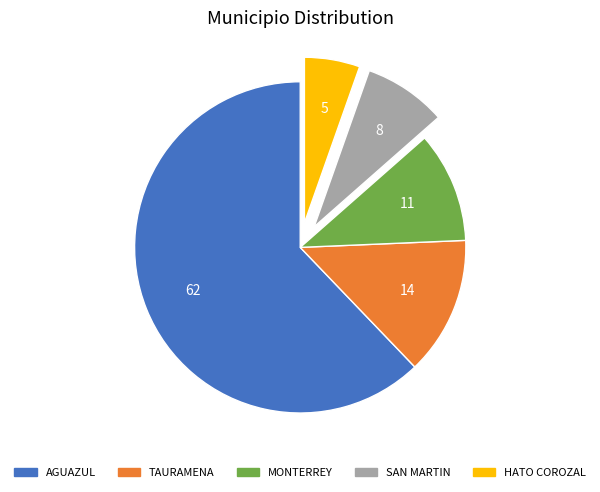

The TAURAMENA slice represents 14% of the pie. True or false?

True